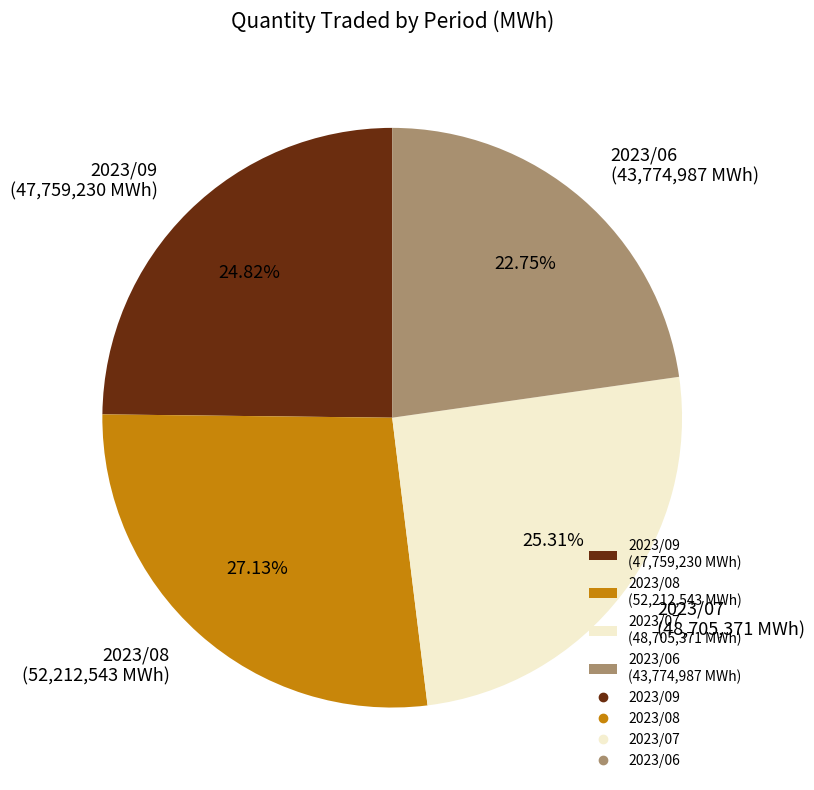

Count the number of slices in the pie.

4